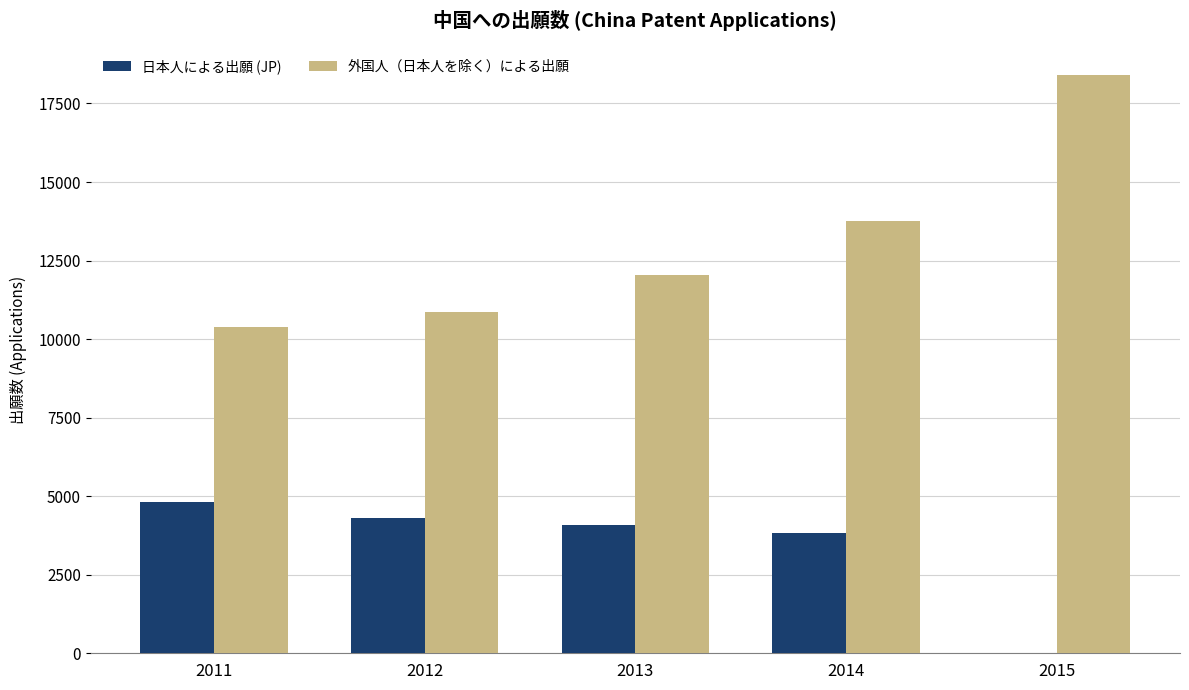

Which series changed the most between 2012 and 2014?

外国人（日本人を除く）による出願